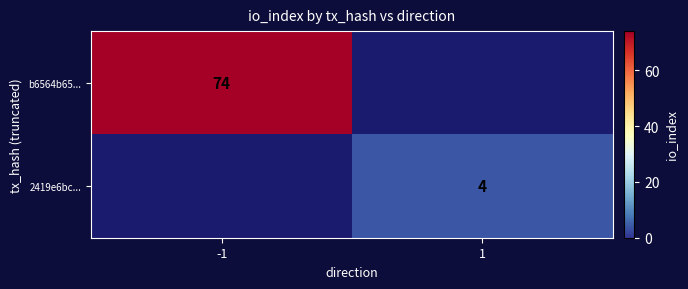

The value of b6564b65... at -1 is 74. True or false?

True